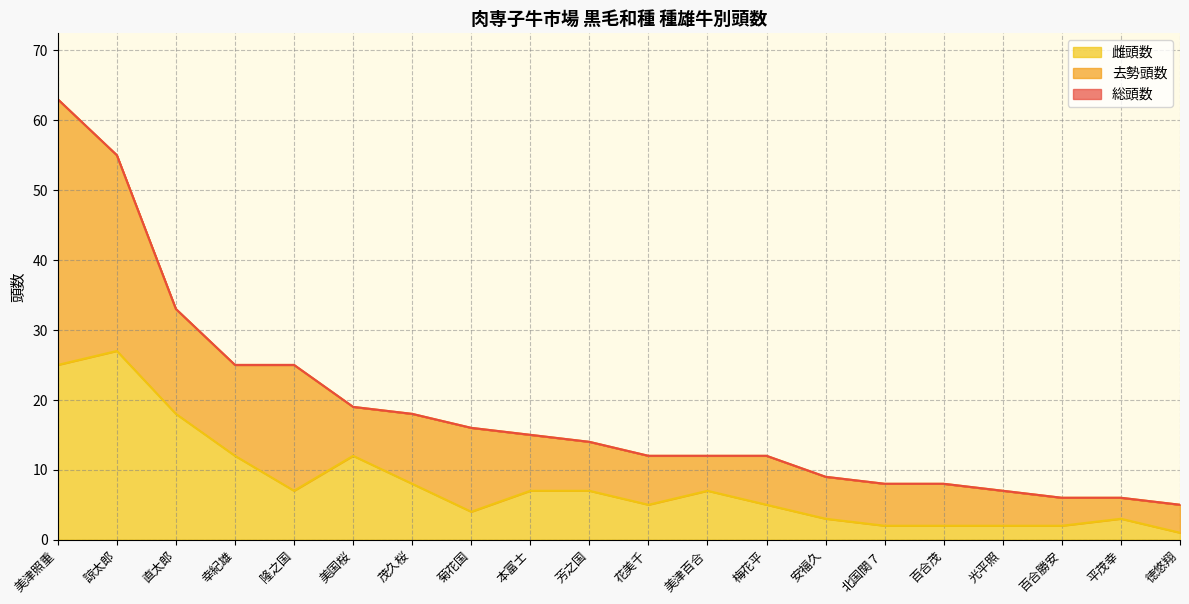

Which category has the lowest value in the 総頭数 series?

徳悠翔